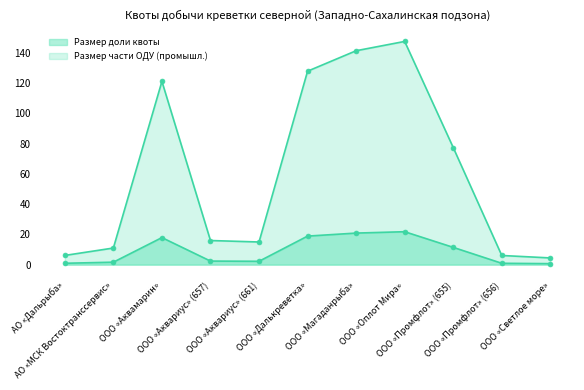

How many values in the Размер части ОДУ (промышл.) series are below 15?

5